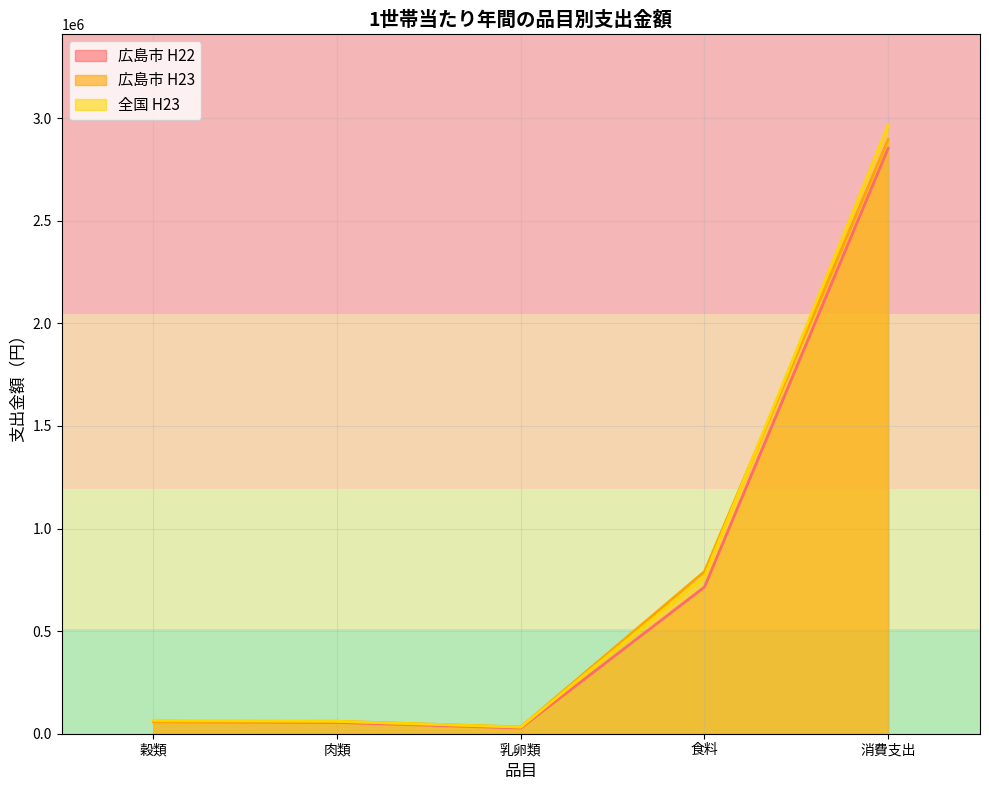

List the series in order of their overall mean, highest first.

全国 H23, 広島市 H23, 広島市 H22